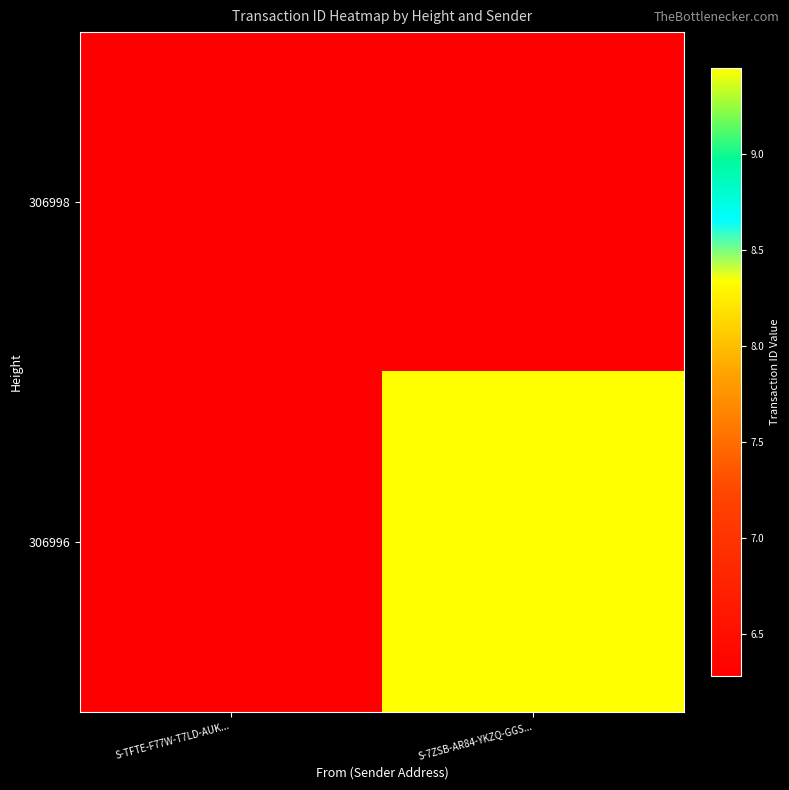

True or false: 306998 has a value of 10215091136359753728.0 at S-TFTE-F77W-T7LD-AUK....

False